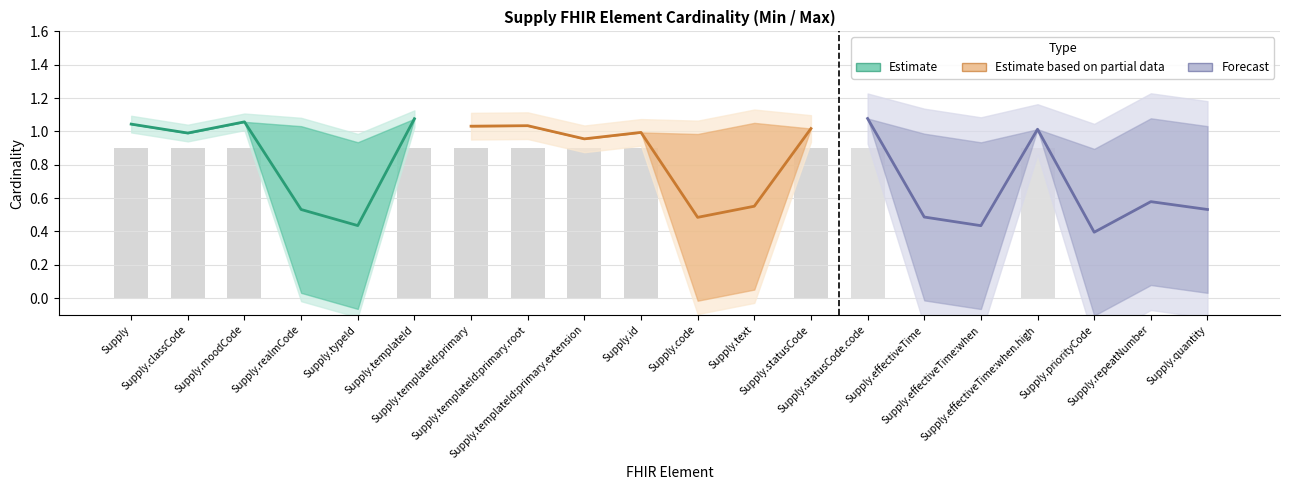

At how many categories does at least one series exceed 0?

20